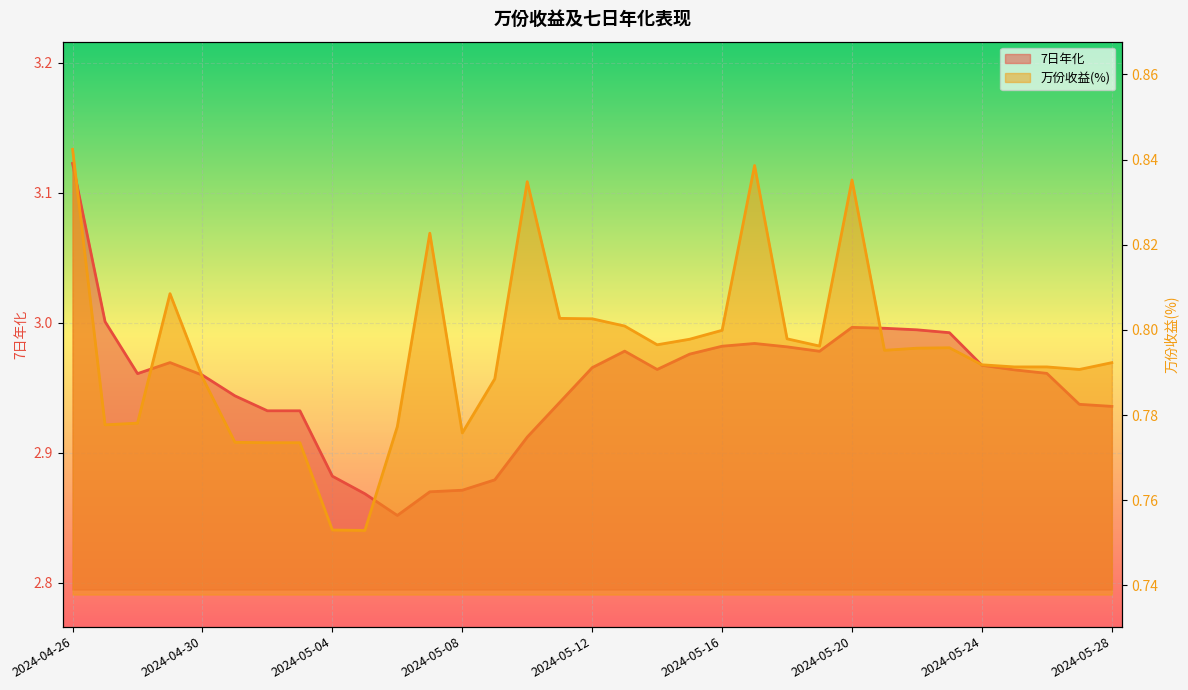

True or false: 万份收益(%) has more than 0 interior local peaks.

True